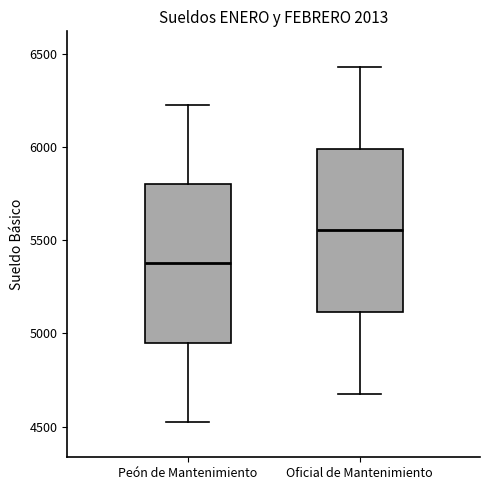

Where is the upper edge of the box for Peón de Mantenimiento on the y-axis? The values are not printed on the chart, so give them approximately, as read against the axis.

5800